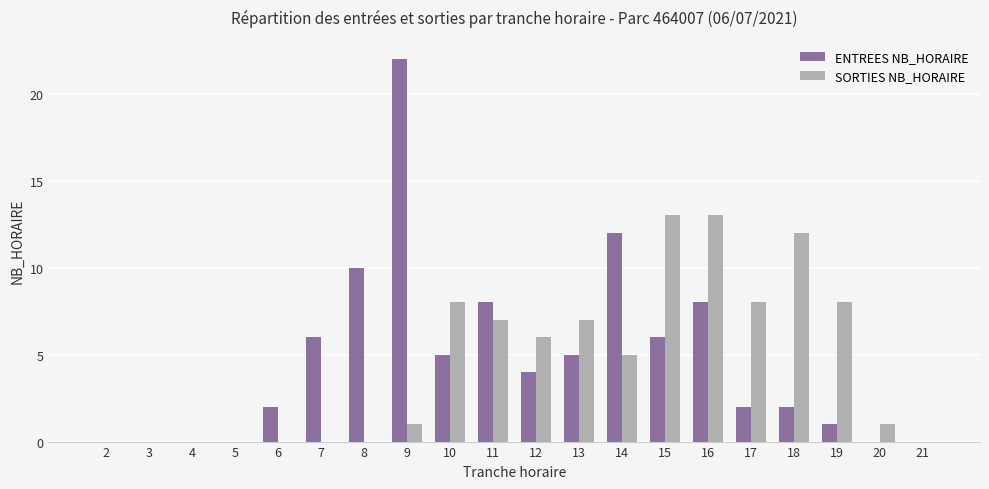

Is the value of ENTREES NB_HORAIRE at 10 greater than the value of SORTIES NB_HORAIRE at 5?

Yes